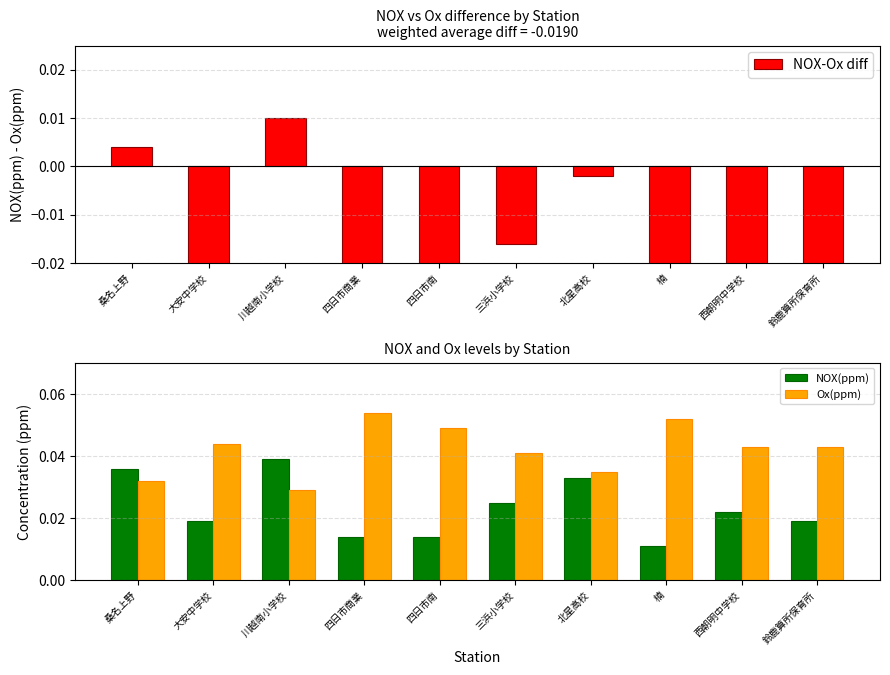

Which category has the highest value in the Ox(ppm) series?

四日市商業